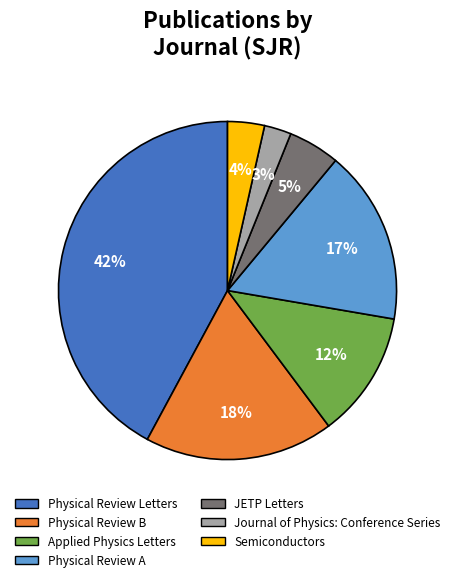

Combined, do Journal of Physics: Conference Series and Physical Review A account for over 50%?

No